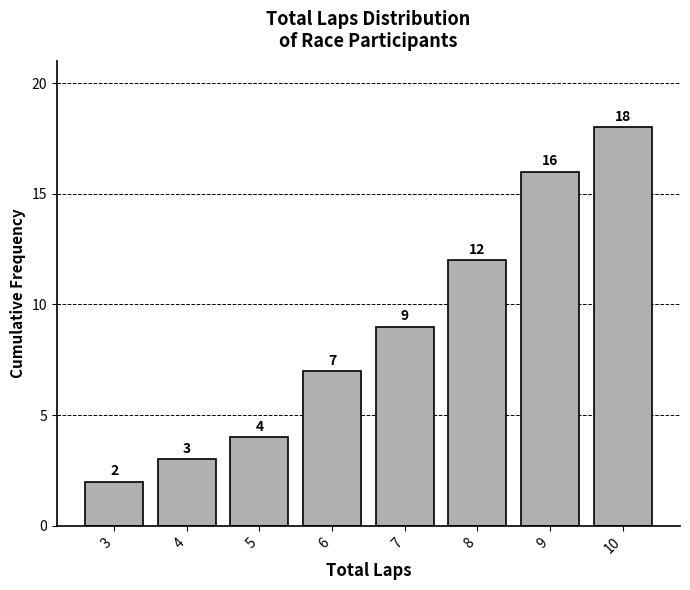

Reading left to right, transcribe all the data shown in this chart.

2	3	4	7	9	12	16	18